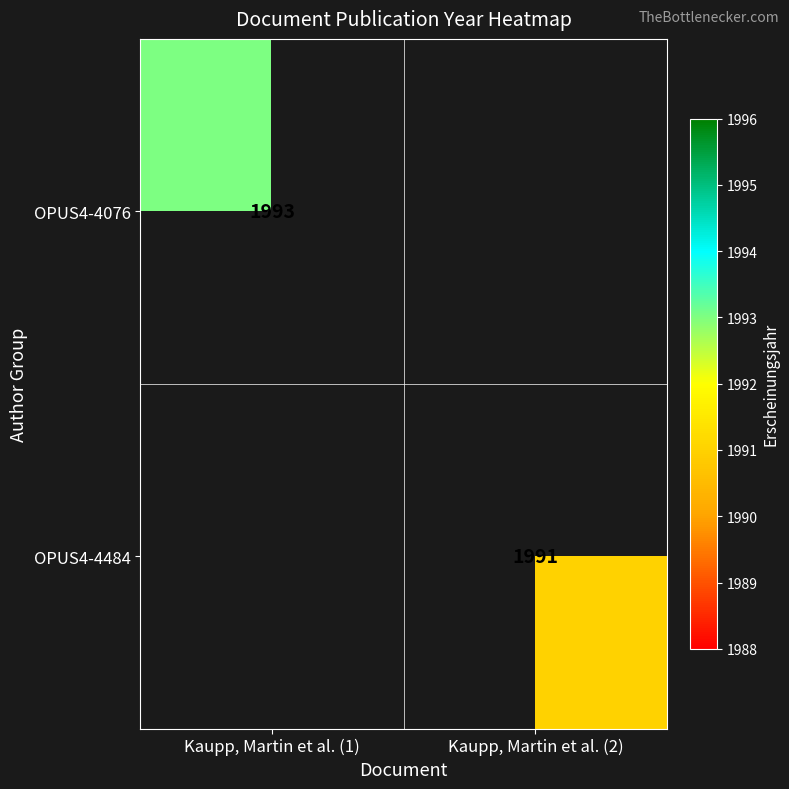

Is it true that OPUS4-4484 equals 1991 at Kaupp, Martin et al. (2)?

True